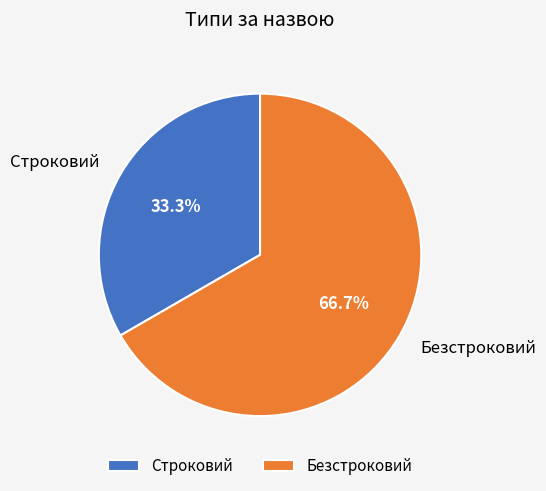

Rank the categories by value from lowest to highest.

Строковий, Безстроковий